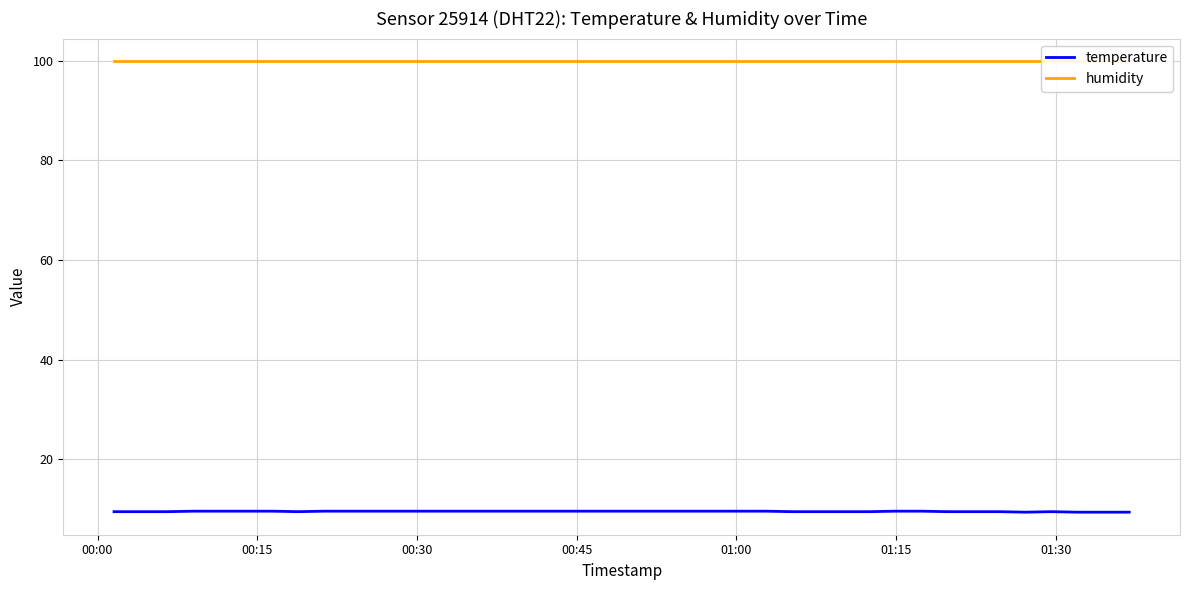

How many distinct data groups are displayed?

2